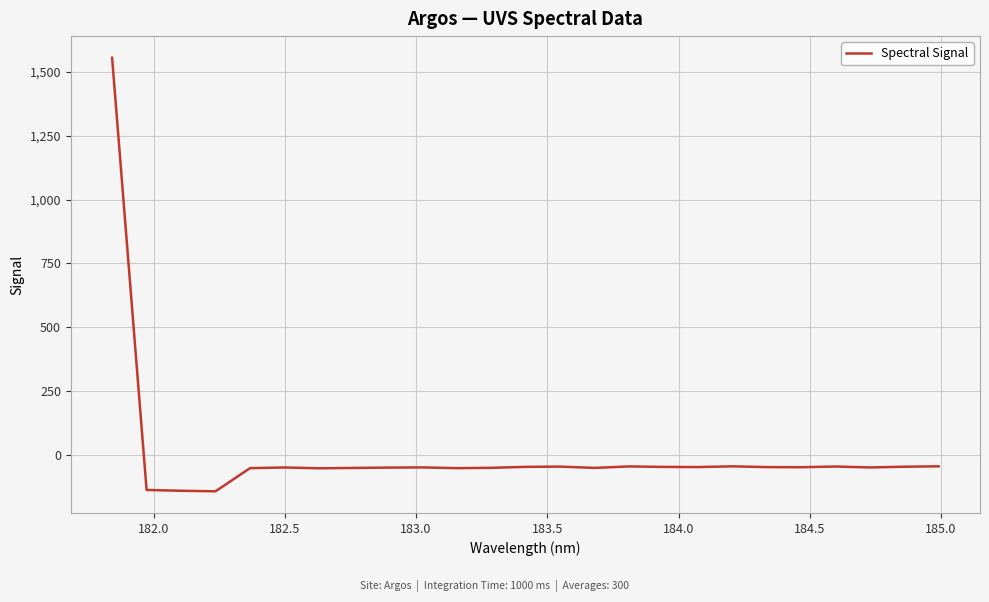

What is the greatest value displayed?

1555.2